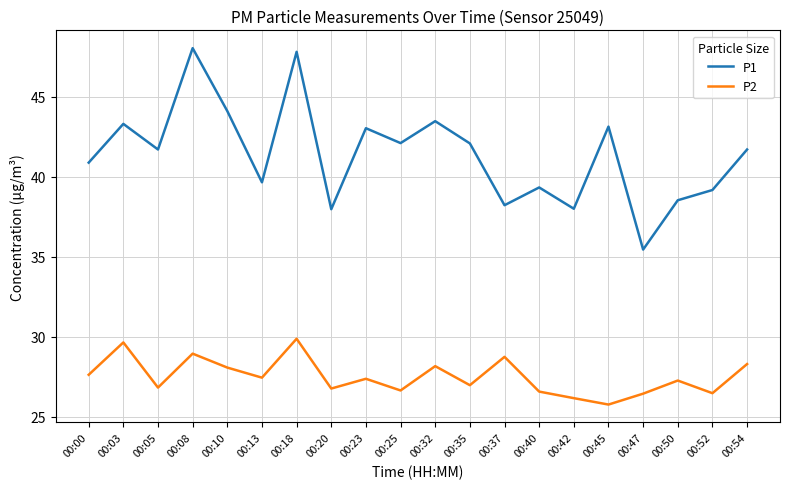

Does the chart display data point markers on the line(s)?

No